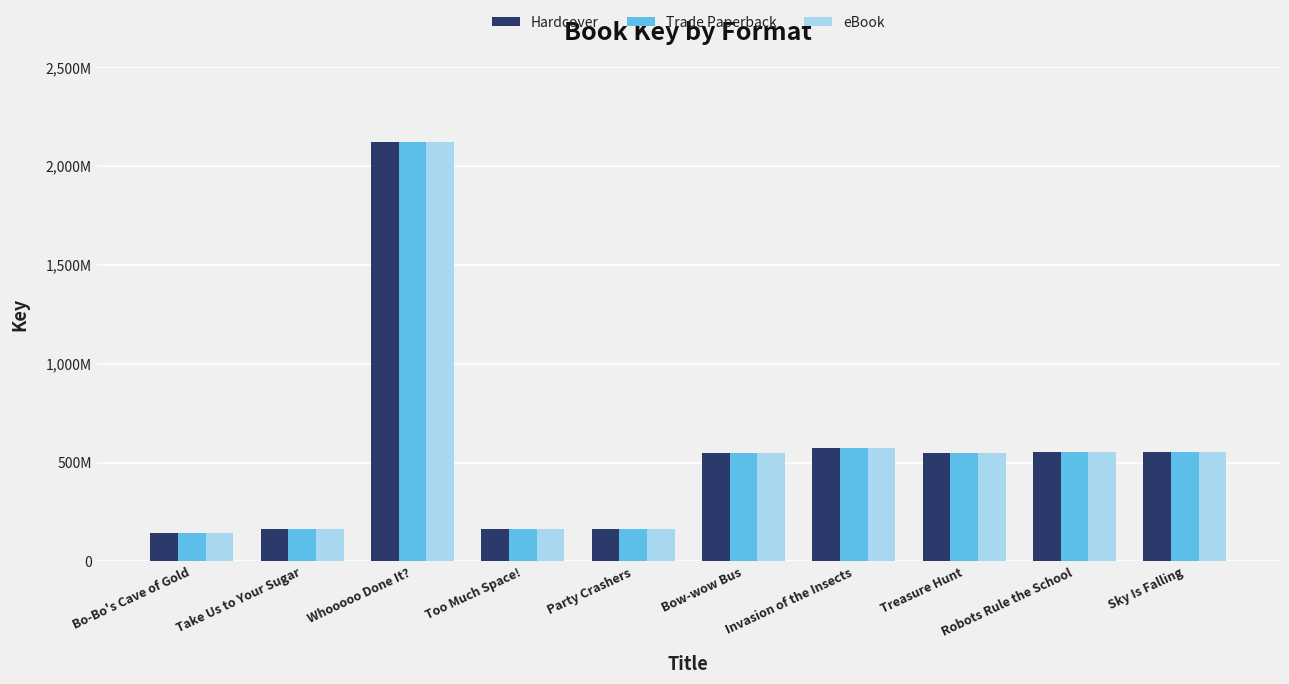

Which series has the widest spread of values?

Hardcover